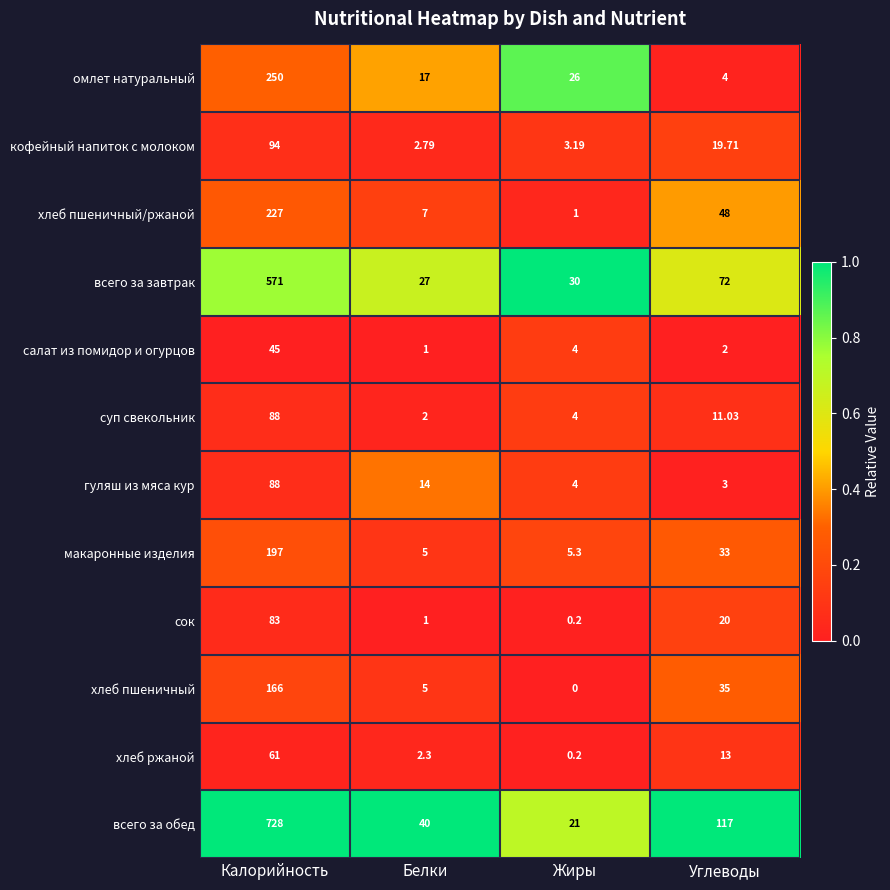

Which category has the lowest value in the хлеб пшеничный/ржаной series?

Жиры